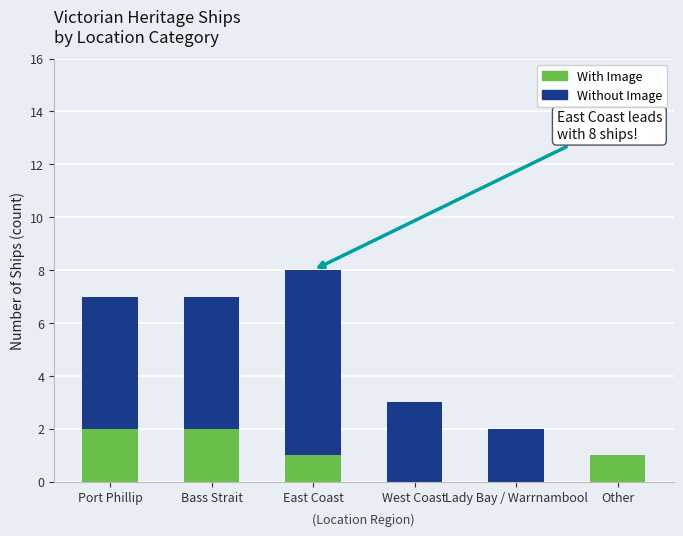

At which category is the sum across all series the highest?

East Coast